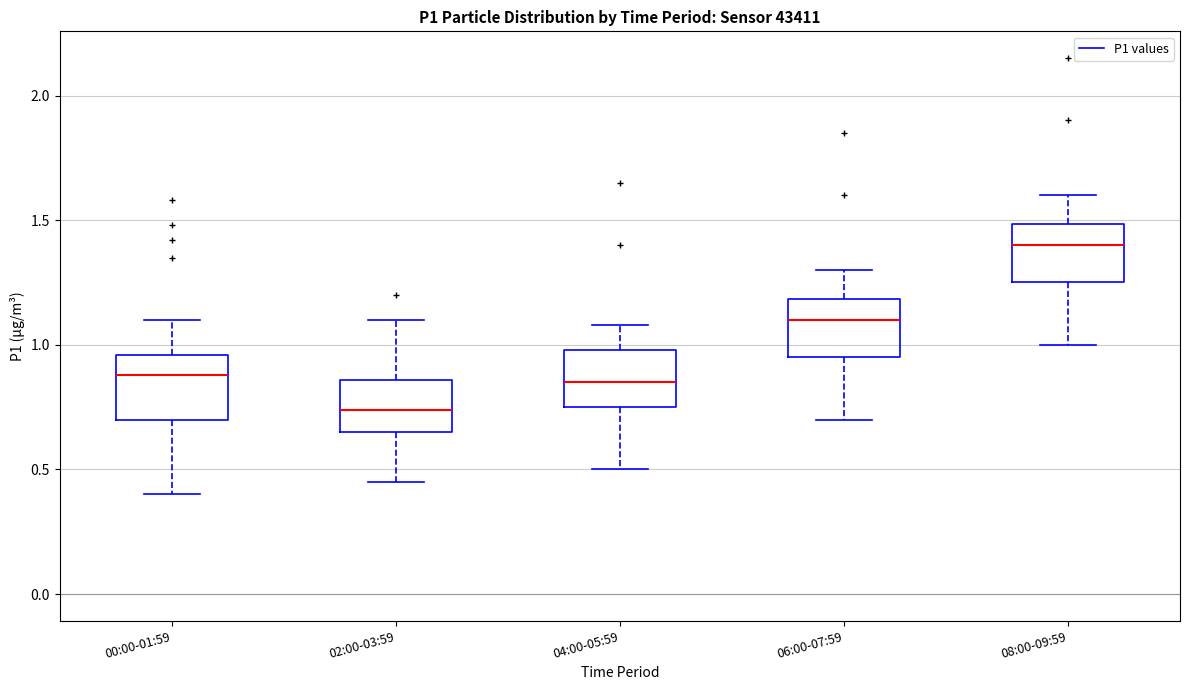

Reading left to right, transcribe this box plot: for each box, give where its median line is, the range the box spans, and where its two whiskers end, as read against the y-axis. The values are not printed on the chart, so give them approximately, as read against the axis.

00:00-01:59: median 0.90, box 0.70 to 0.95, whiskers 0.40 to 1.10
02:00-03:59: median 0.75, box 0.65 to 0.85, whiskers 0.45 to 1.10
04:00-05:59: median 0.85, box 0.75 to 1.00, whiskers 0.50 to 1.10
06:00-07:59: median 1.10, box 0.95 to 1.20, whiskers 0.70 to 1.30
08:00-09:59: median 1.40, box 1.25 to 1.50, whiskers 1.00 to 1.60